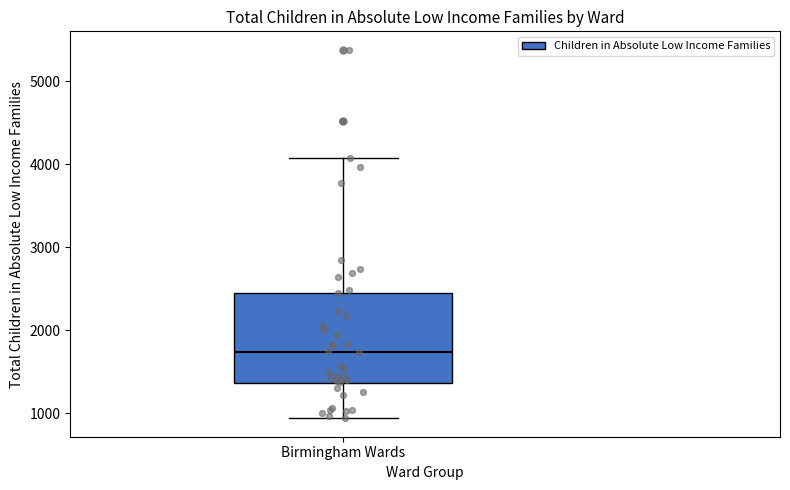

Transcribe this box plot: give where the median line is, the range the box spans, and where the two whiskers end, as read against the y-axis. The values are not printed on the chart, so give them approximately, as read against the axis.

median 1700, box 1400 to 2500, whiskers 900 to 4100